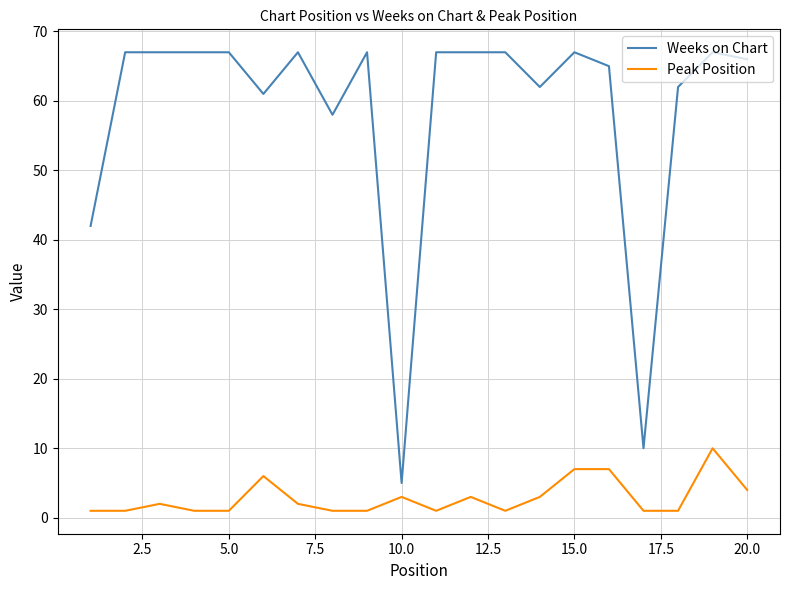

At how many categories does at least one series exceed 32?

18